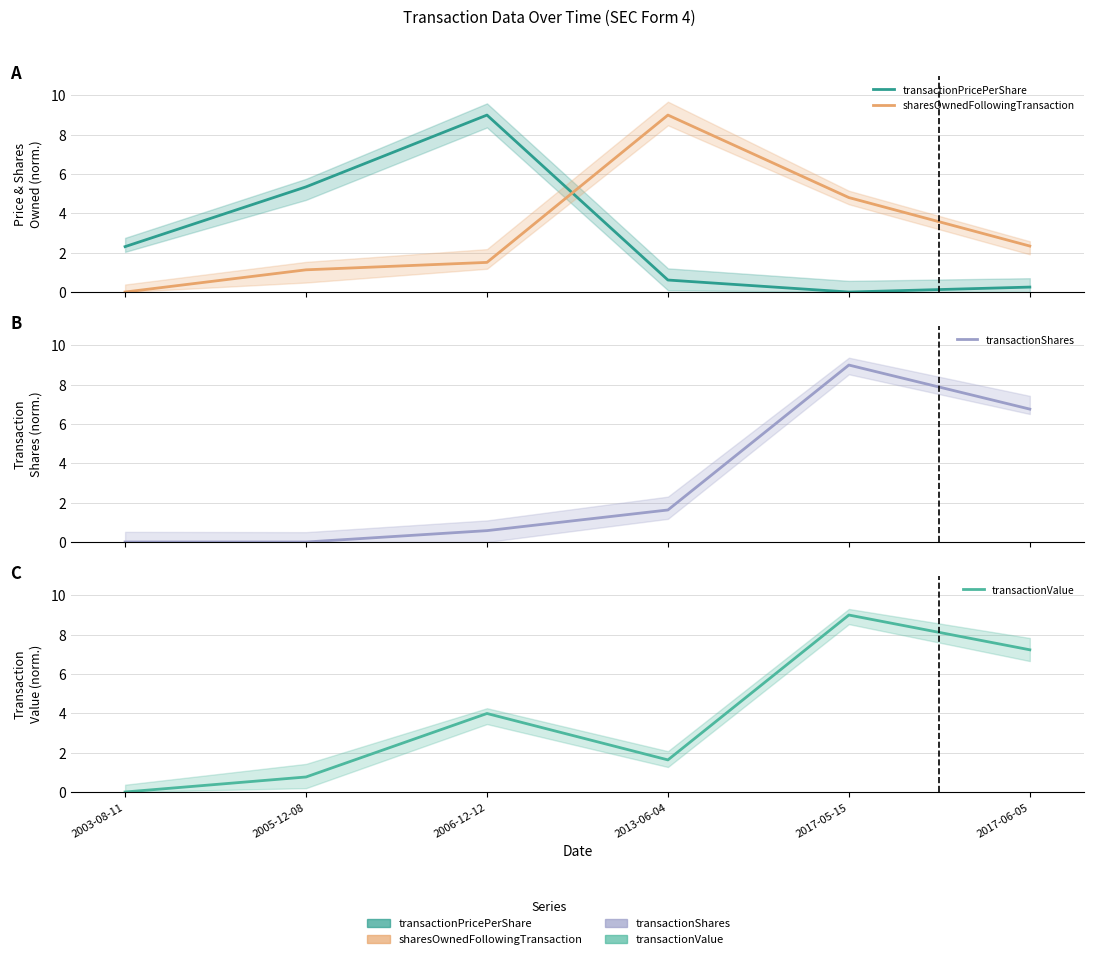

Is the value of transactionValue at 2013-06-04 greater than the value of transactionShares at 2006-12-12?

Yes